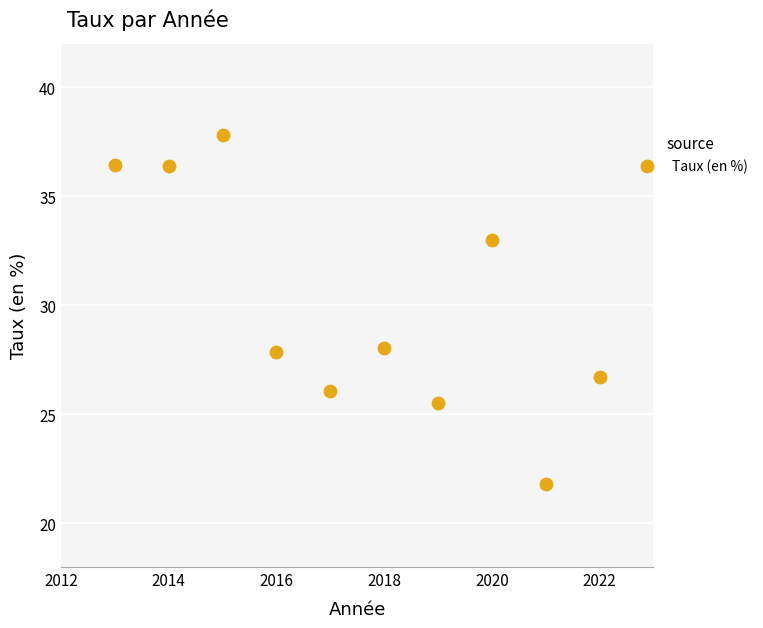

What is the average X value?

2017.5